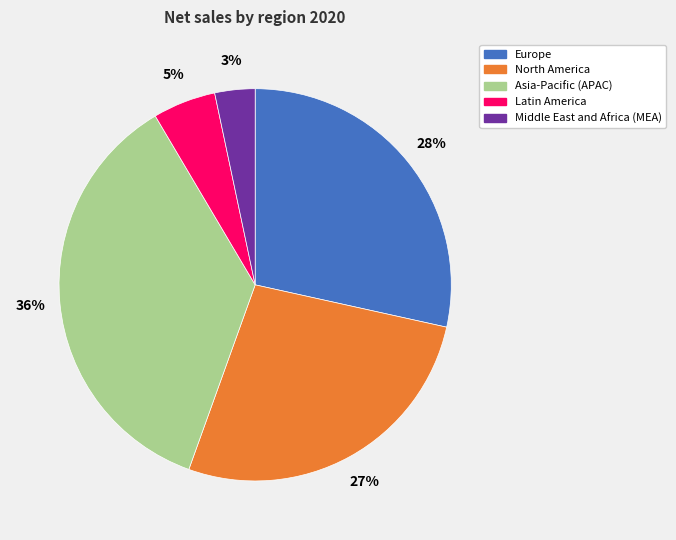

Rank the categories by value from lowest to highest.

Middle East and Africa (MEA), Latin America, North America, Europe, Asia-Pacific (APAC)